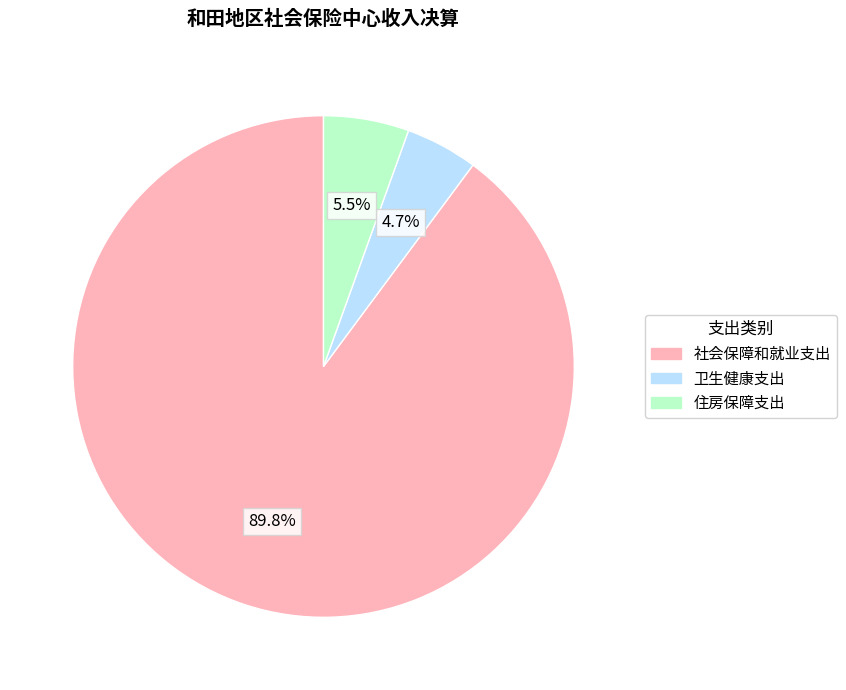

Combined, what portion of the pie is 卫生健康支出 and 社会保障和就业支出?

94.5%